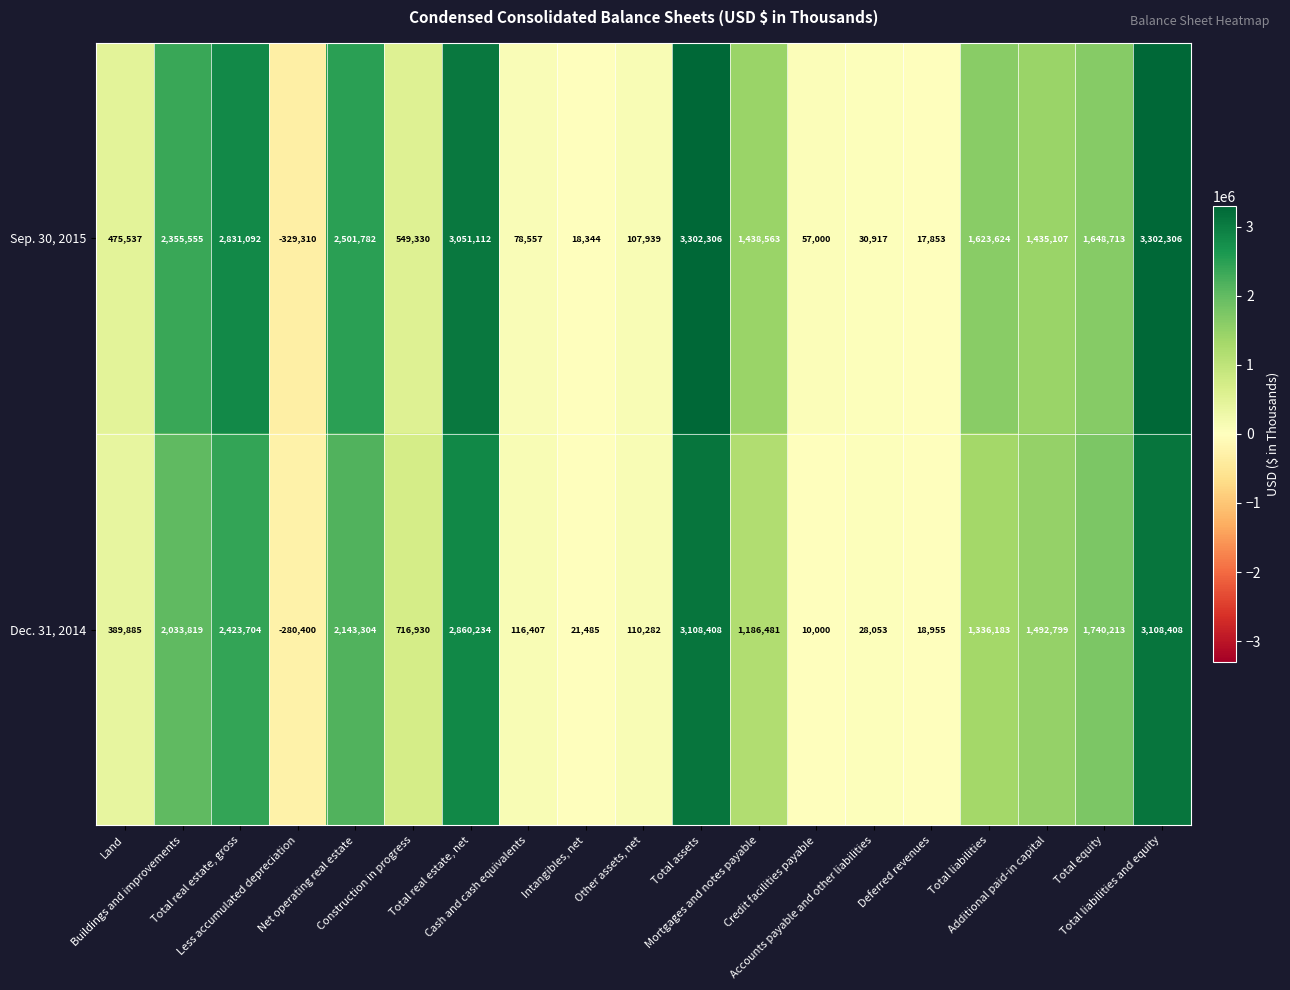

How many series are shown in this chart?

2